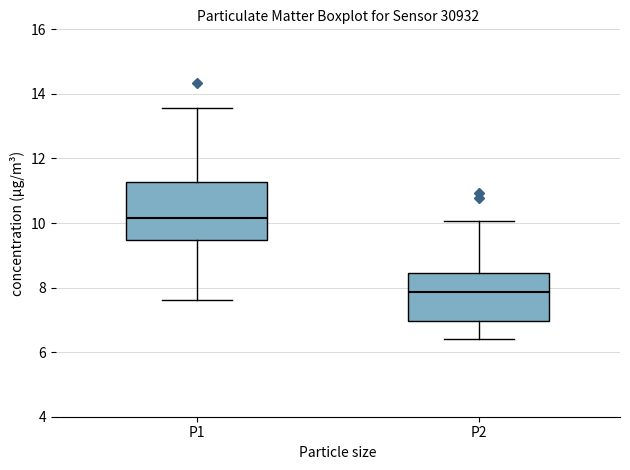

Comparing the boxes themselves (not the whiskers), which one is the tallest?

P1